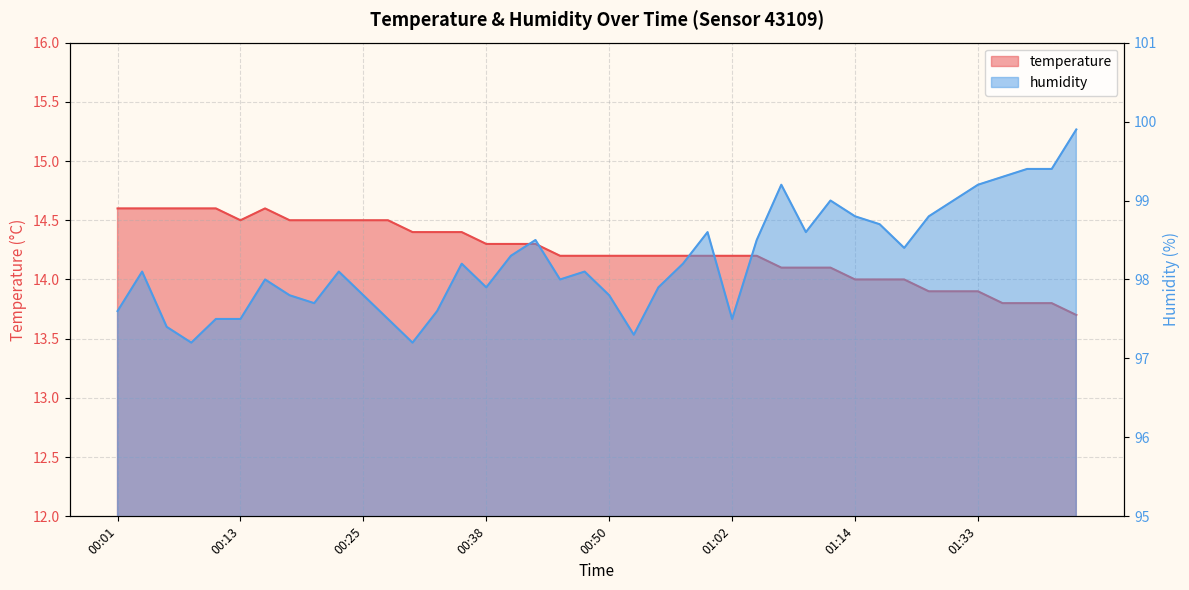

How many data points in humidity are less than 98?

16